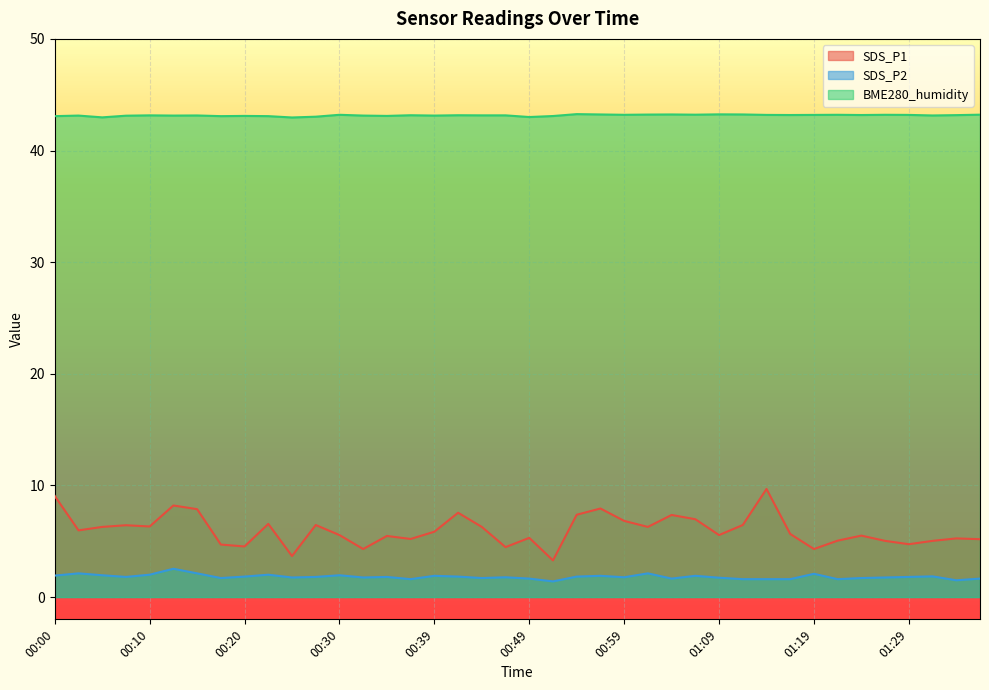

Reading left to right, what are all the values shown in this chart?

SDS_P1: 9.1	6.0	6.3	6.4	6.3	8.2	7.9	4.7	4.5	6.5	3.7	6.5	5.5	4.3	5.5	5.2	5.8	7.5	6.3	4.5	5.3	3.3	7.4	7.9	6.8	6.3	7.3	7.0	5.5	6.5	9.7	5.7	4.3	5.0	5.5	5.0	4.7	5.0	5.2	5.2
SDS_P2: 1.9	2.1	1.9	1.8	2.0	2.5	2.1	1.7	1.8	2.0	1.8	1.8	1.9	1.8	1.8	1.6	1.9	1.8	1.7	1.8	1.6	1.4	1.8	1.9	1.8	2.1	1.6	1.9	1.7	1.6	1.6	1.6	2.1	1.6	1.7	1.8	1.8	1.9	1.5	1.6
BME280_humidity: 43.1	43.1	43.0	43.1	43.1	43.1	43.1	43.1	43.1	43.1	43.0	43.0	43.2	43.1	43.1	43.2	43.1	43.2	43.1	43.1	43.0	43.1	43.3	43.2	43.2	43.2	43.2	43.2	43.2	43.2	43.2	43.2	43.2	43.2	43.2	43.2	43.2	43.1	43.2	43.2